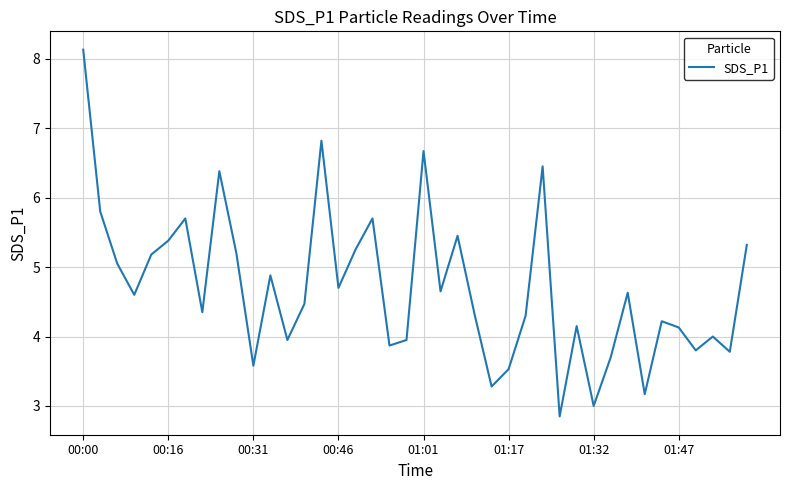

What is the greatest value displayed?

8.1